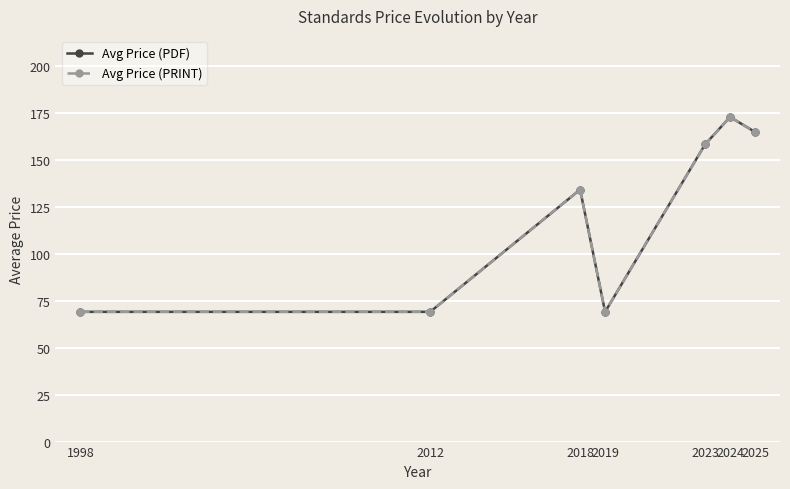

Is this an area chart (filled region under the line)?

No